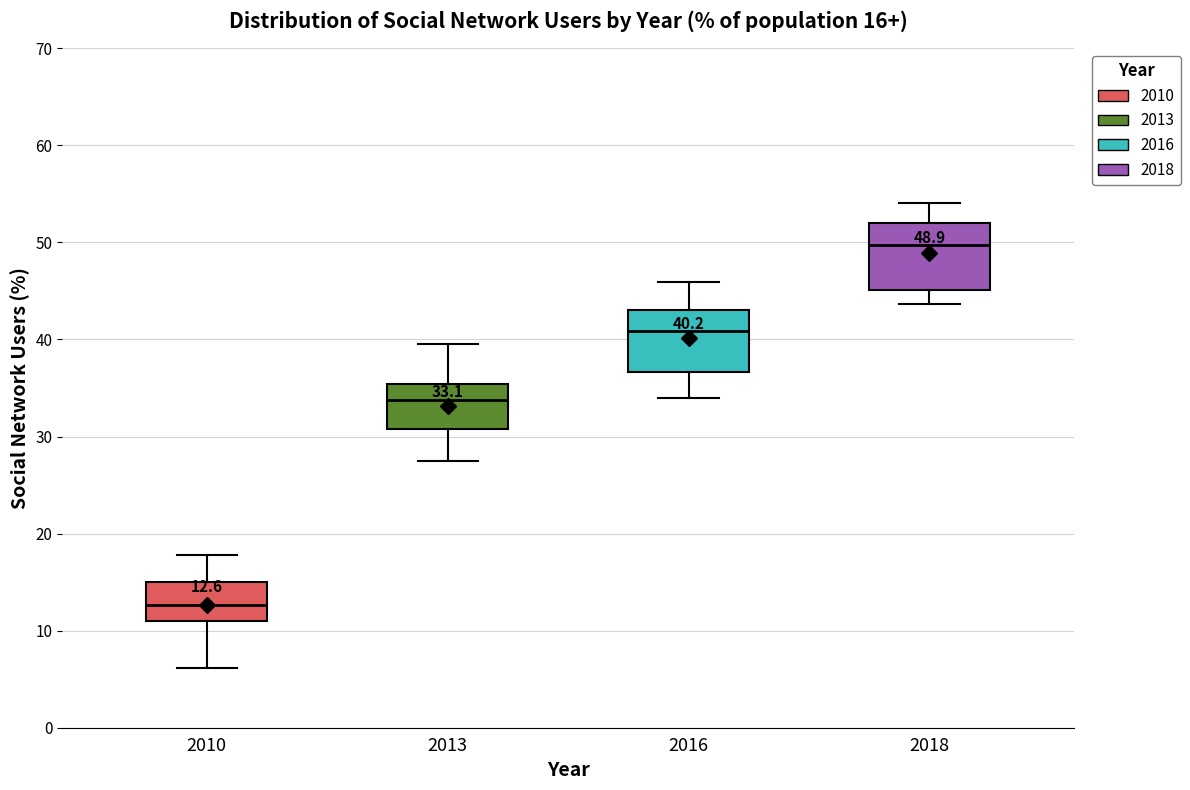

Which box has the highest median line?

2018